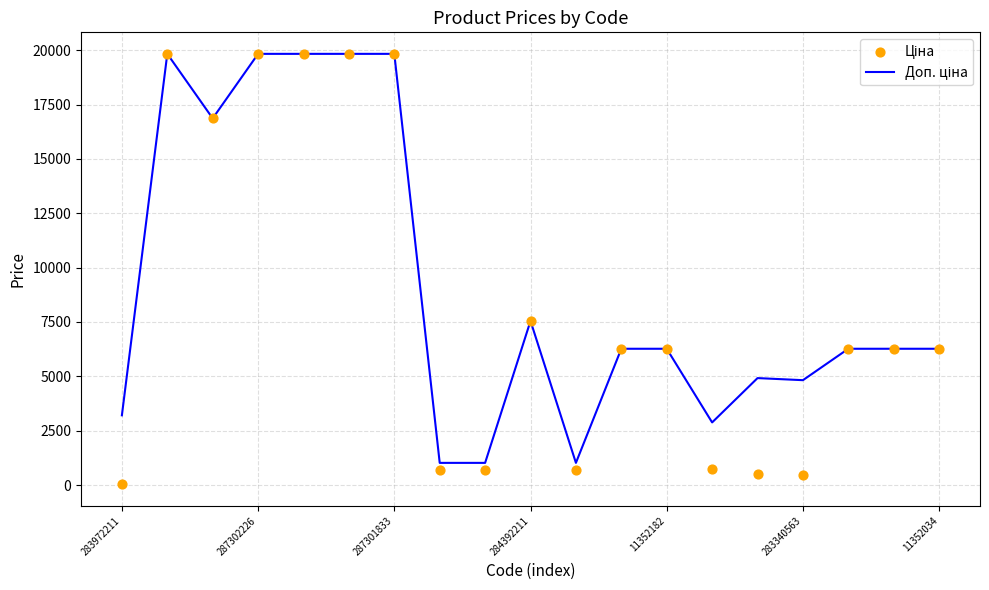

What are all the series names shown in the legend?

Доп. ціна, Ціна